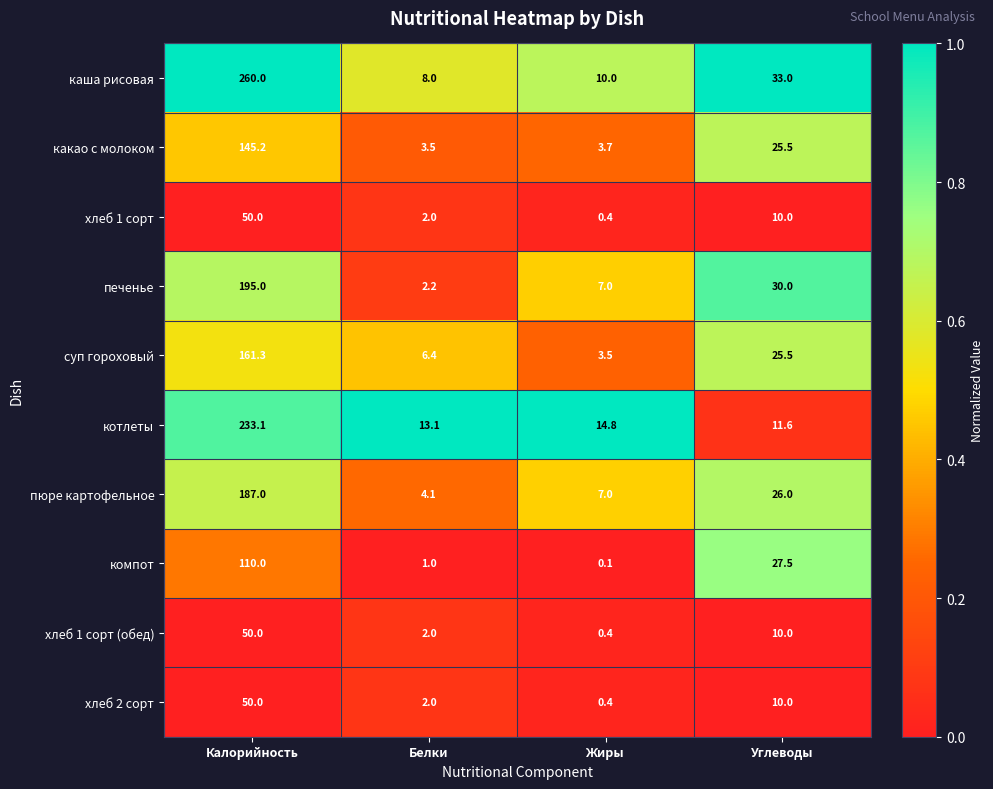

What is the spread (max minus min) of values at Белки?

12.1